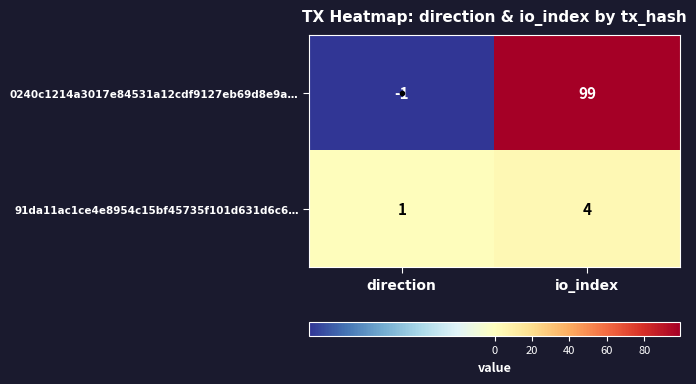

Count the number of categories in the chart.

2